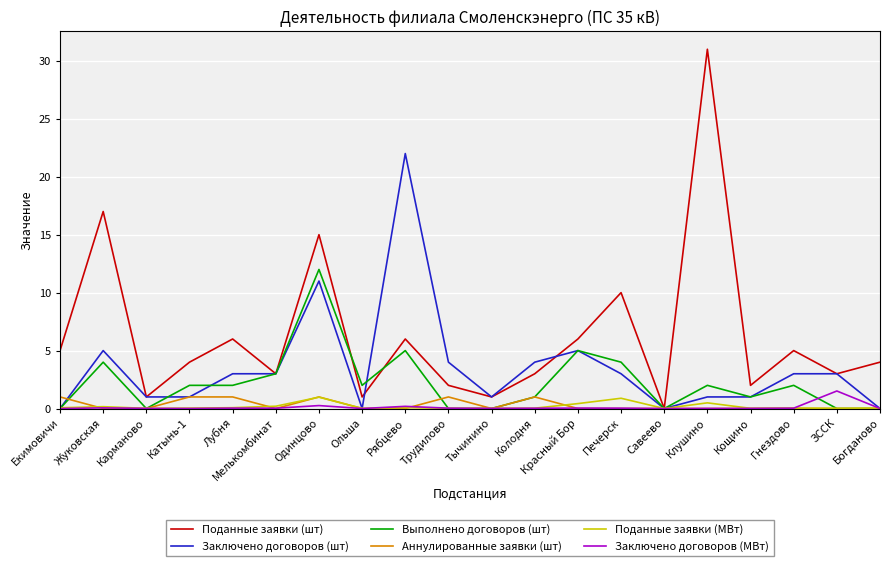

Which series has the largest range (max minus min)?

Поданные заявки (шт)